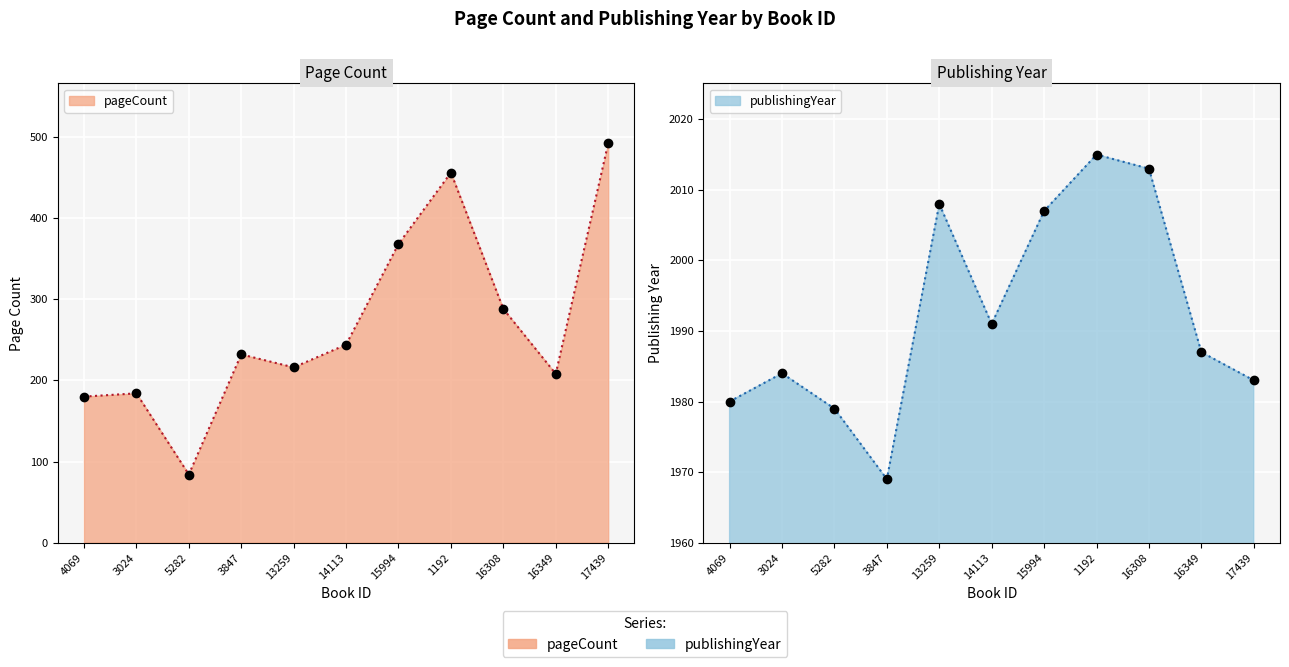

How many values in the publishingYear series exceed 1987?

5